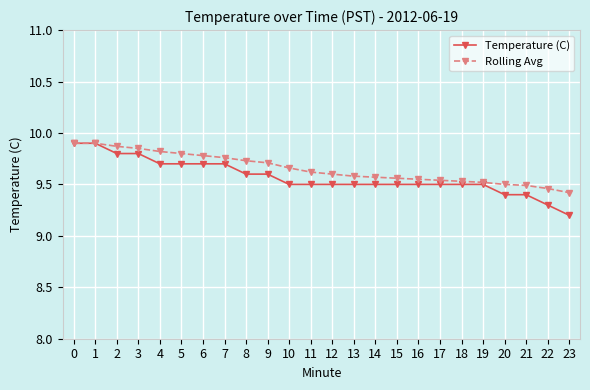

Count the number of data series in this chart.

2